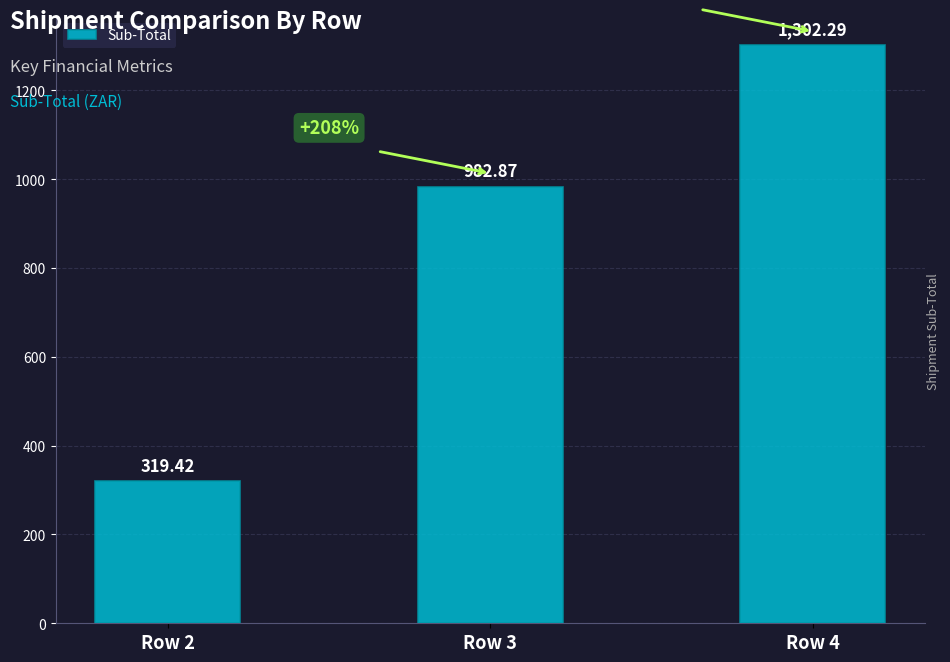

Where does the data first go above 982?

Row 3